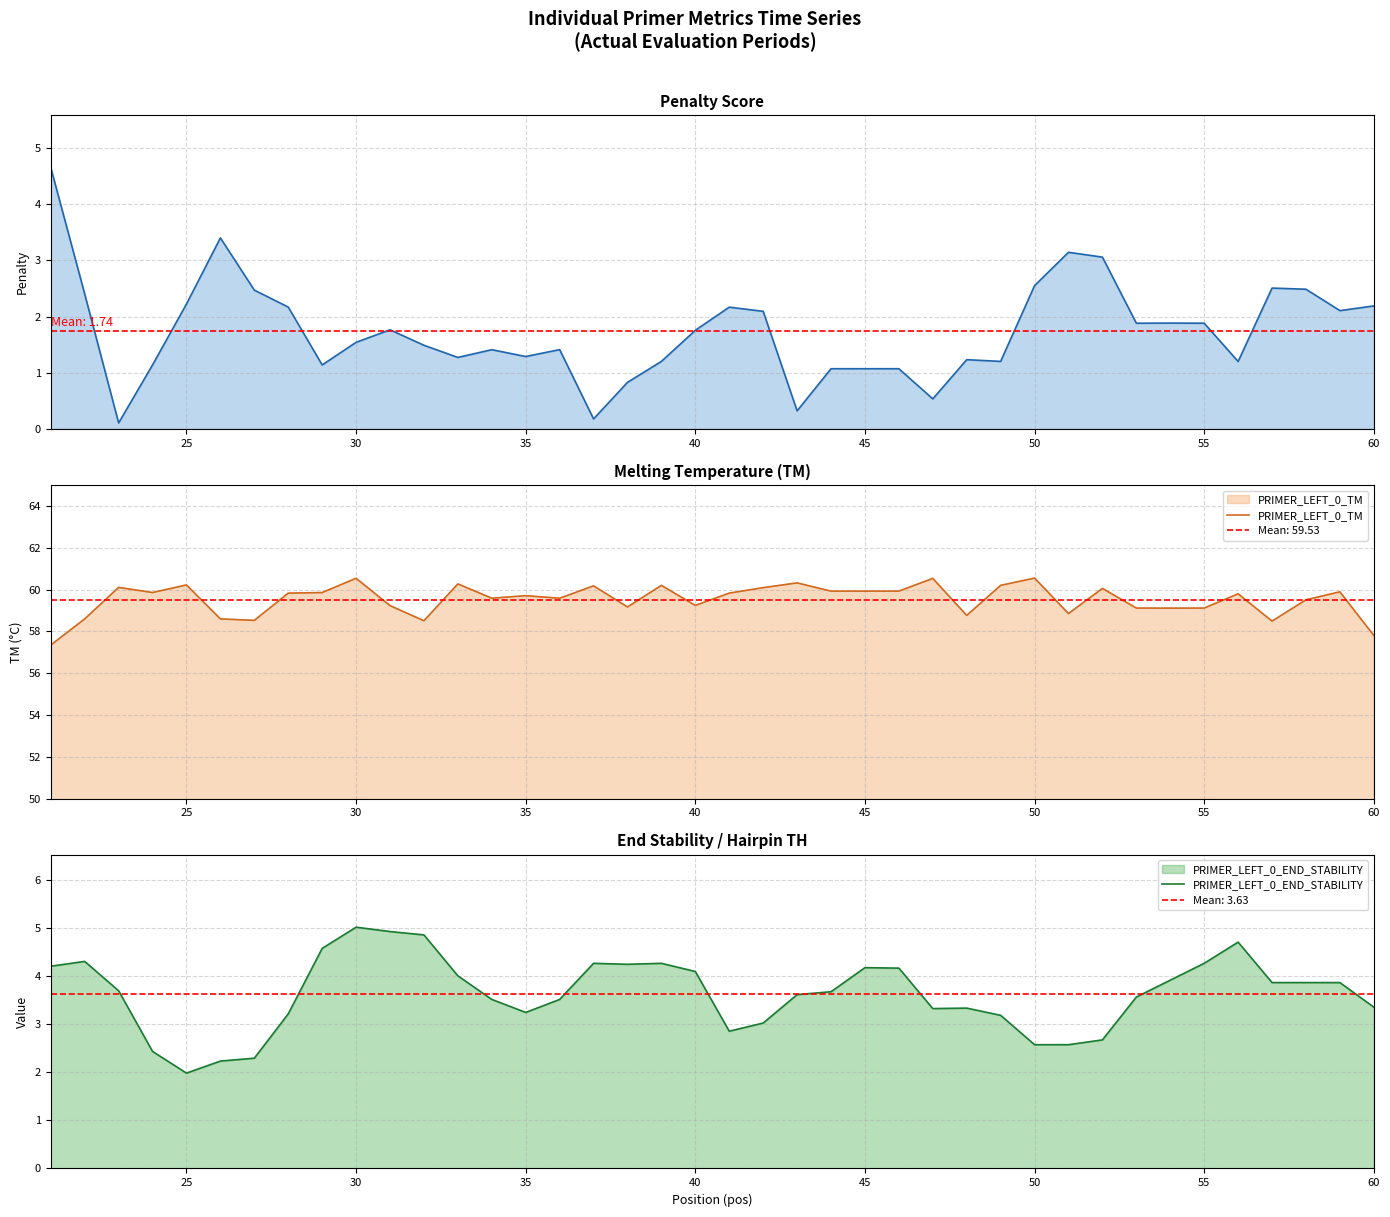

Which series has the largest total across all categories?

PRIMER_LEFT_0_TM